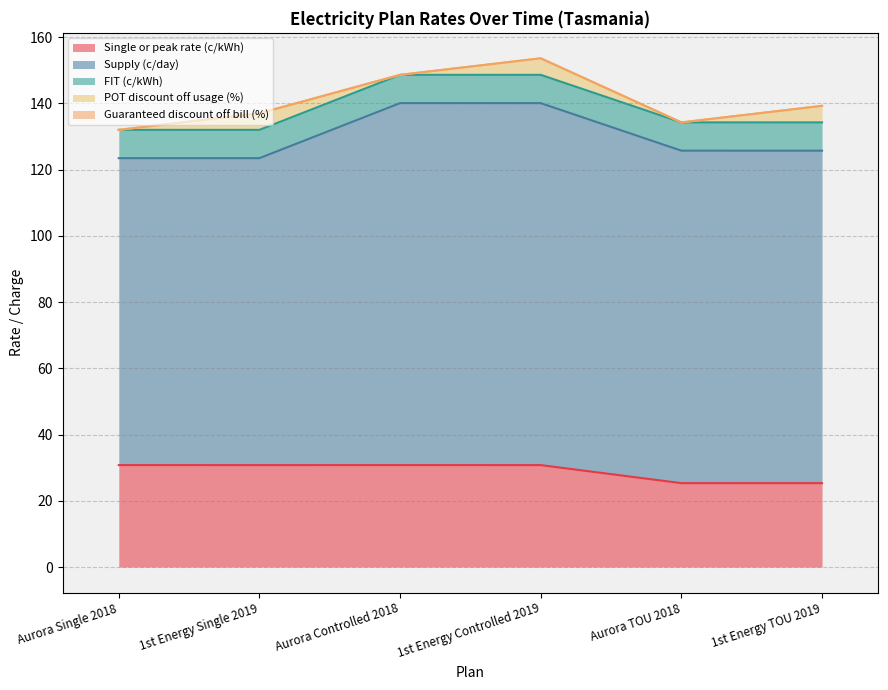

The value of Supply (c/day) at 1st Energy Controlled 2019 is 109.3. True or false?

True